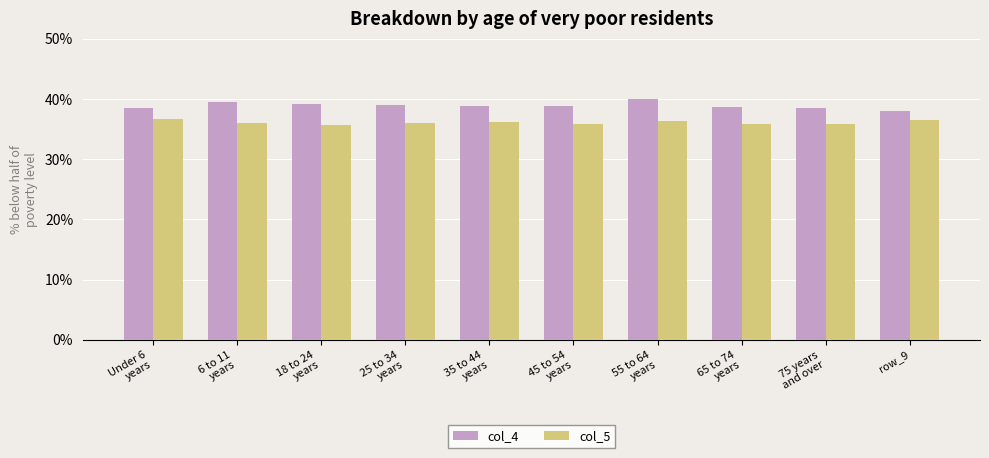

How many series are shown in this chart?

2